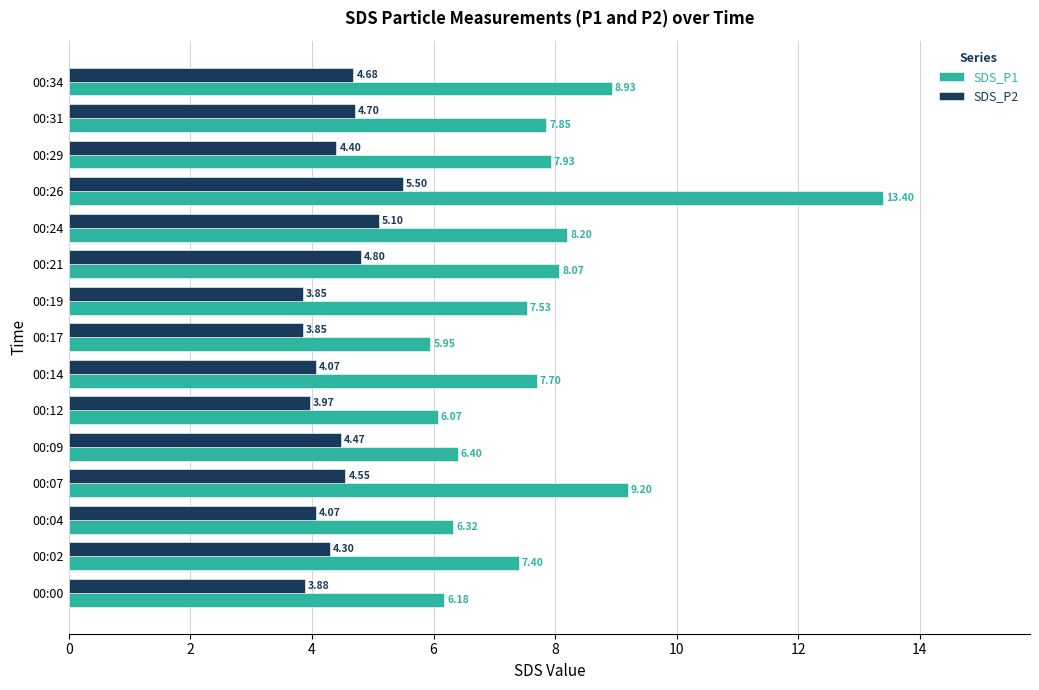

At 00:09, list the series in order from largest to smallest.

SDS_P1, SDS_P2